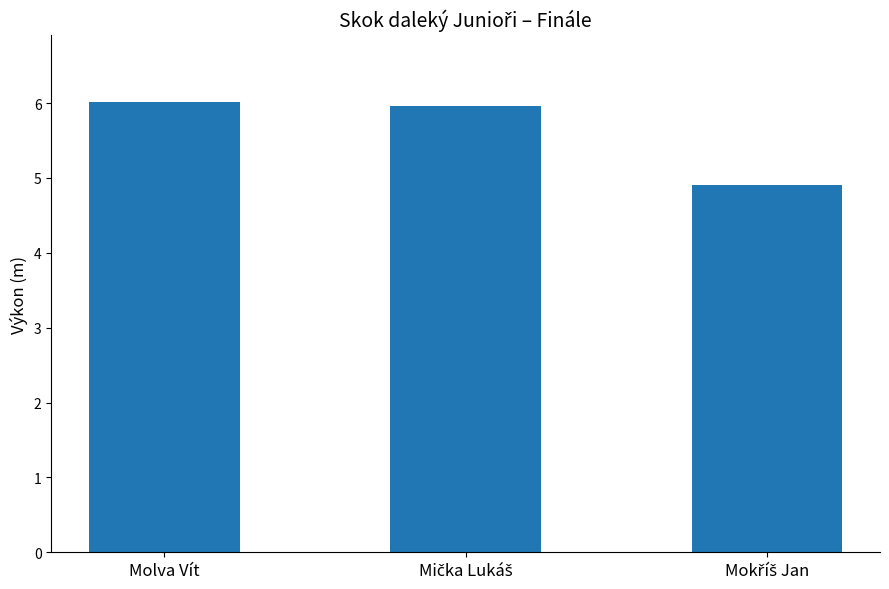

What is the label of the 1st bar from the left?

Molva Vít